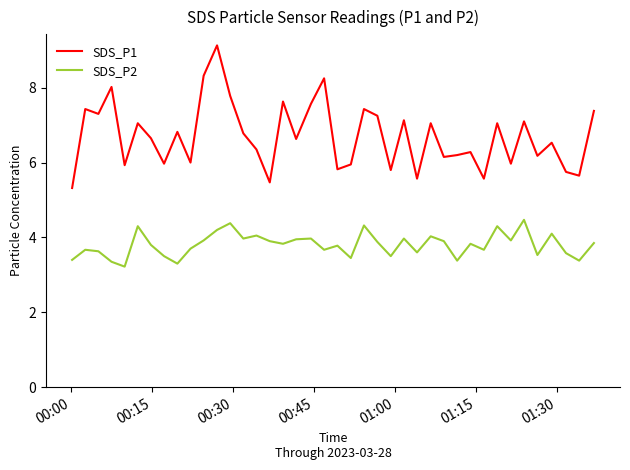

How many lines are shown in the chart?

2